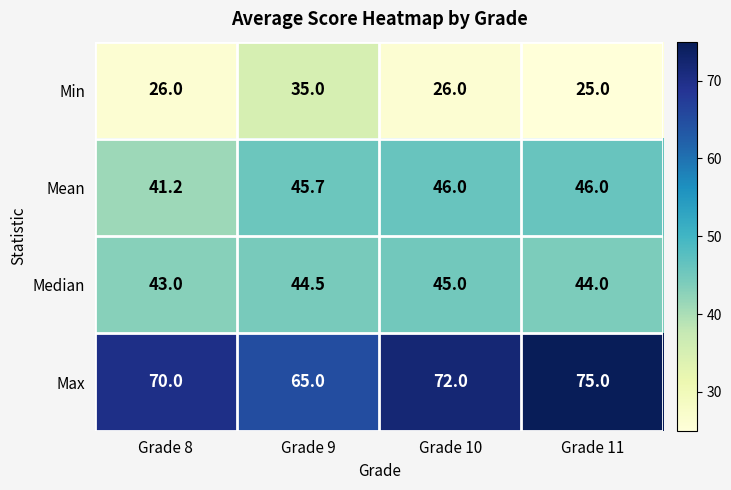

Read the Min value at Grade 10.

26.0